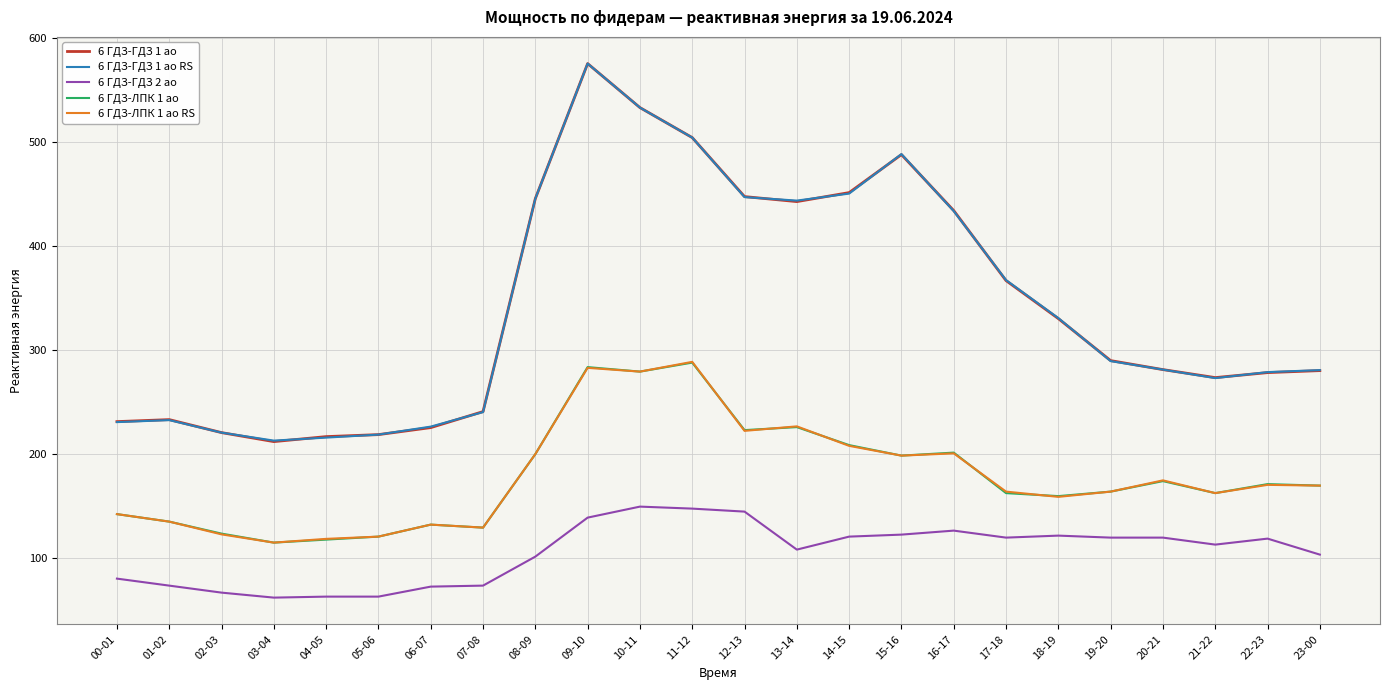

The value of 6 ГДЗ-ЛПК 1 ао RS at 11-12 is 288.7. True or false?

True